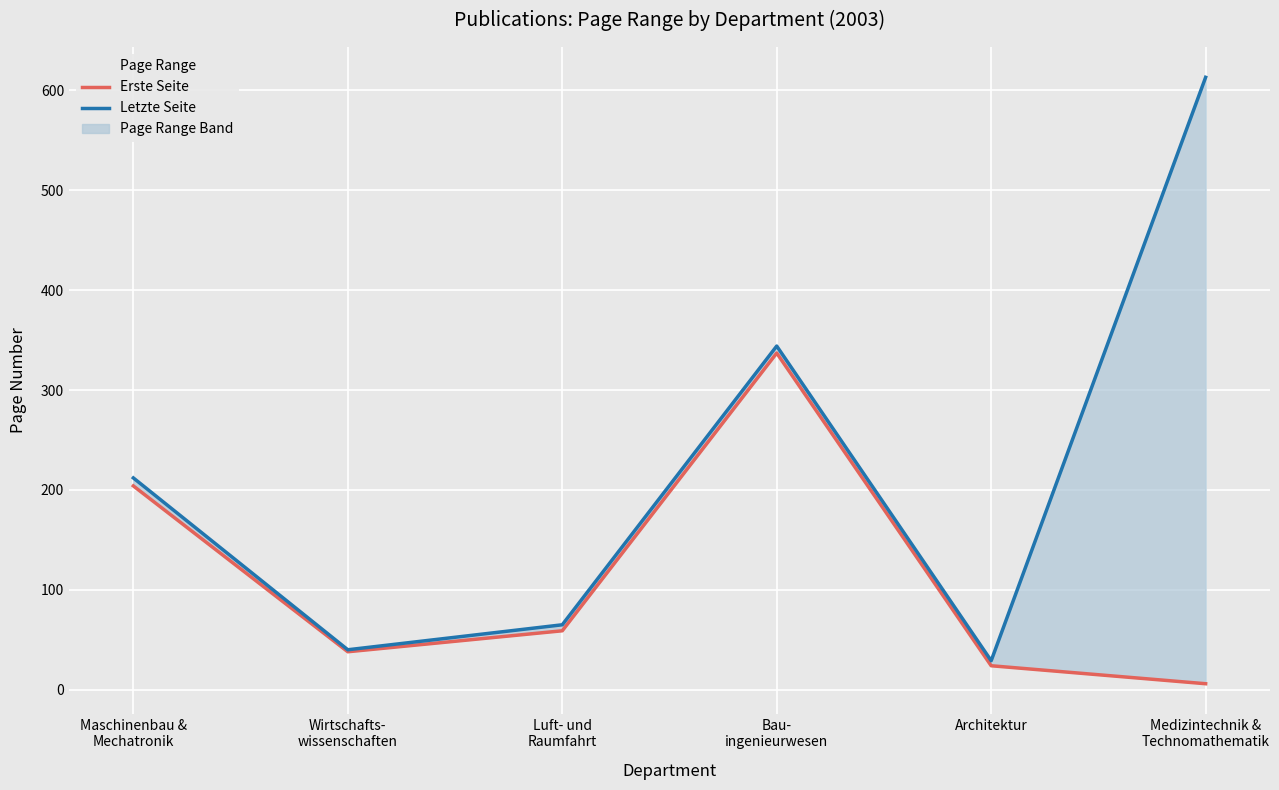

True or false: Erste Seite and Letzte Seite intersect in this chart.

False